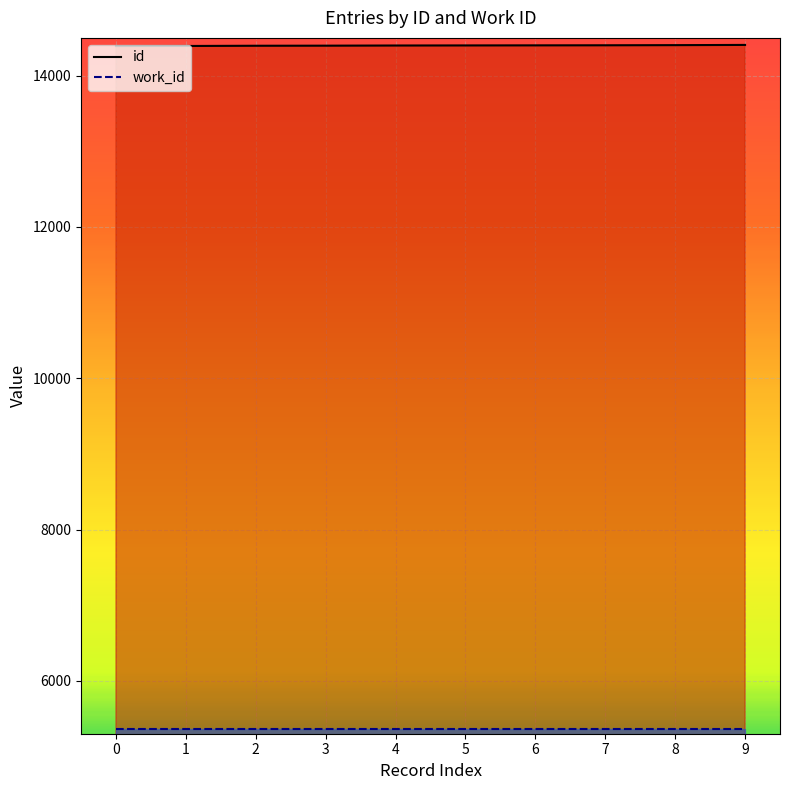

What is the greatest value displayed?

14407